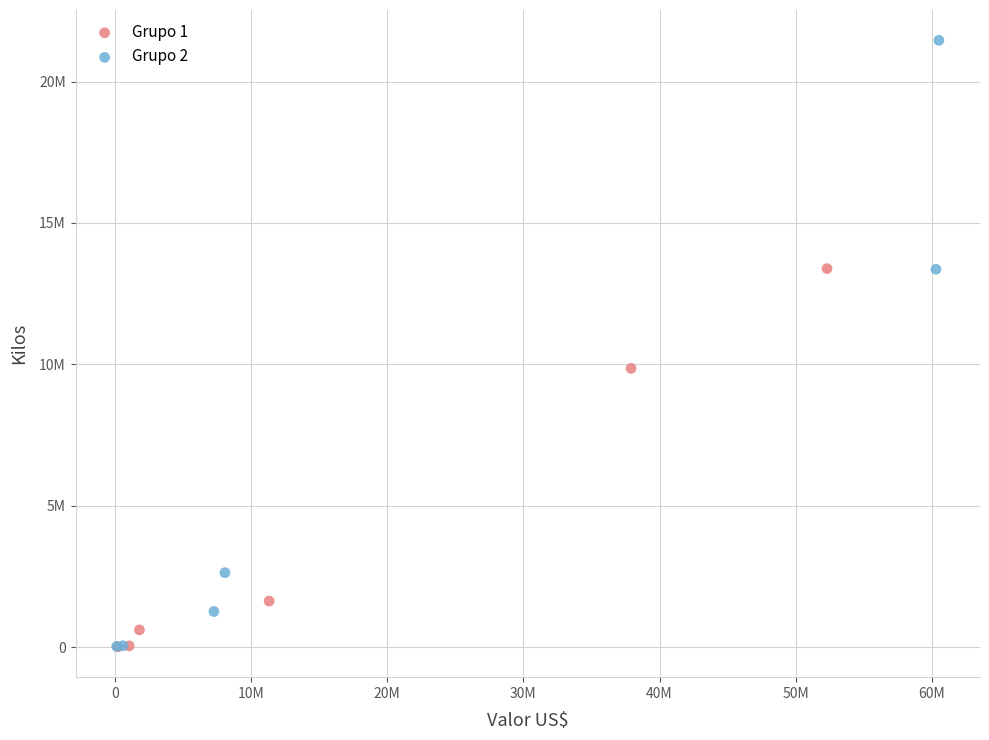

What are all the series names shown in the legend?

Grupo 1, Grupo 2